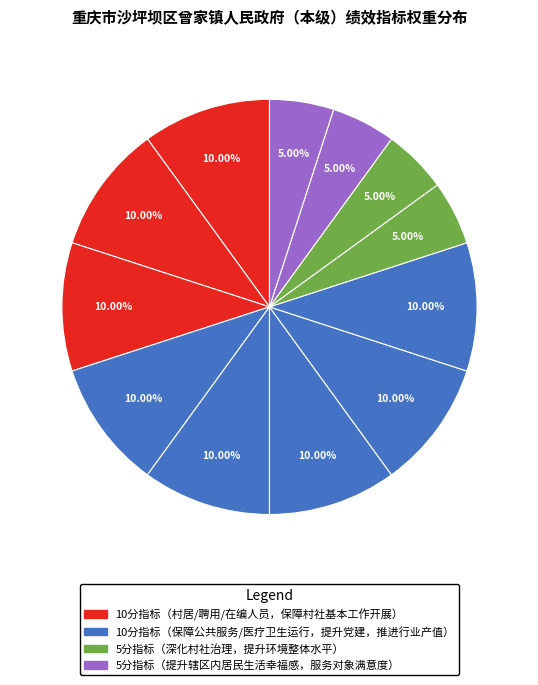

To the nearest percent, what is the average slice percentage?

8%